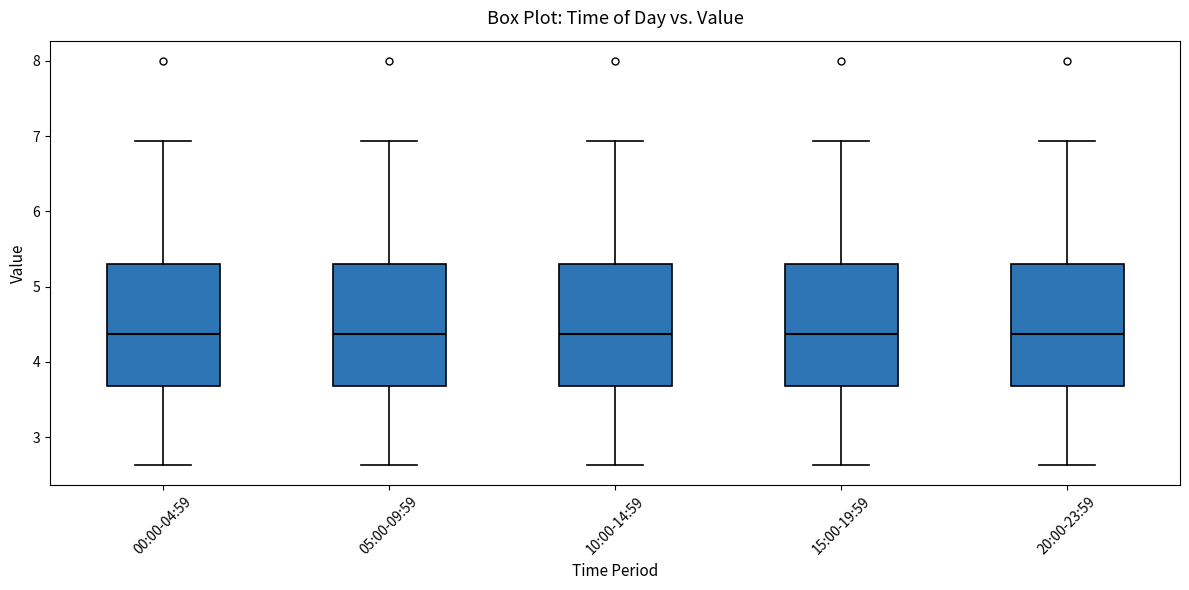

Reading left to right, transcribe this box plot: for each box, give where its median line is, the range the box spans, and where its two whiskers end, as read against the y-axis. The values are not printed on the chart, so give them approximately, as read against the axis.

00:00-04:59: median 4.4, box 3.7 to 5.3, whiskers 2.6 to 6.9
05:00-09:59: median 4.4, box 3.7 to 5.3, whiskers 2.6 to 6.9
10:00-14:59: median 4.4, box 3.7 to 5.3, whiskers 2.6 to 6.9
15:00-19:59: median 4.4, box 3.7 to 5.3, whiskers 2.6 to 6.9
20:00-23:59: median 4.4, box 3.7 to 5.3, whiskers 2.6 to 6.9